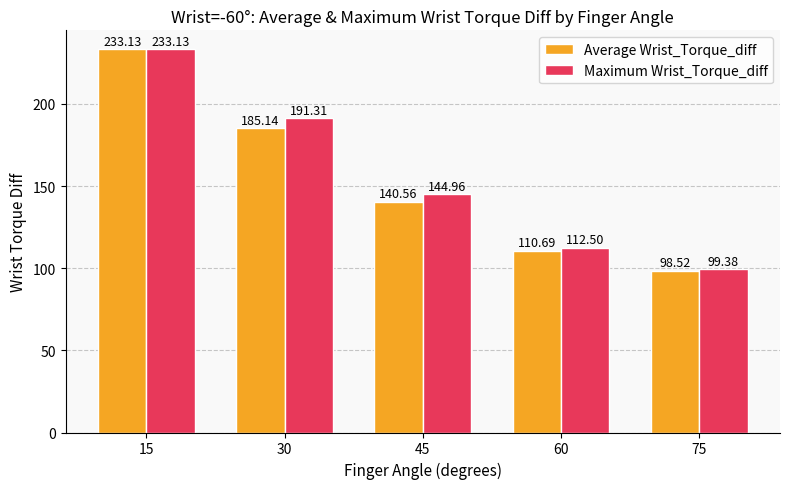

What is the spread (max minus min) of values at 60?

1.8